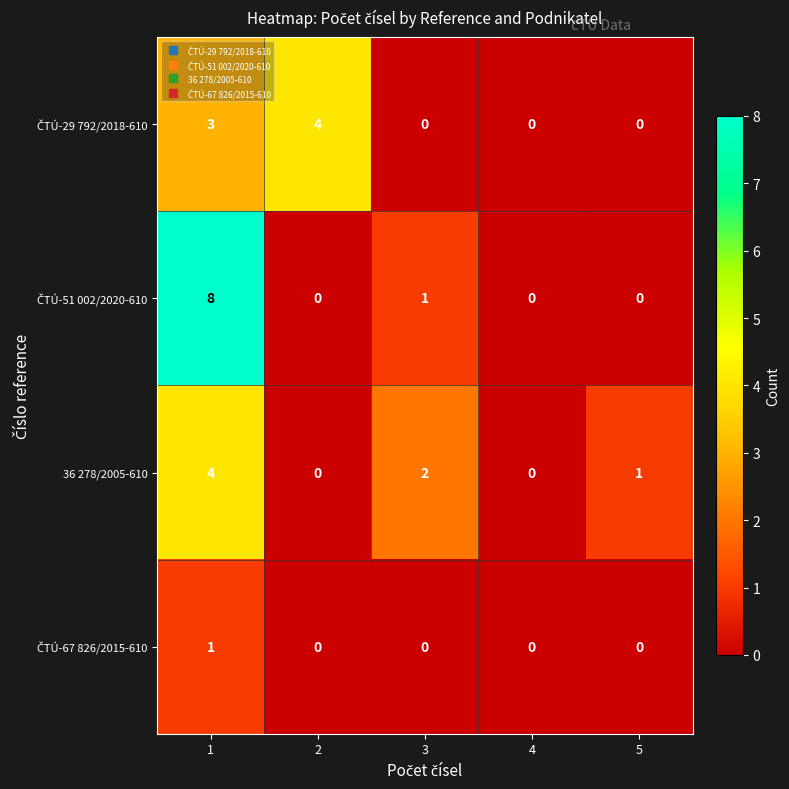

How many distinct data groups are displayed?

4